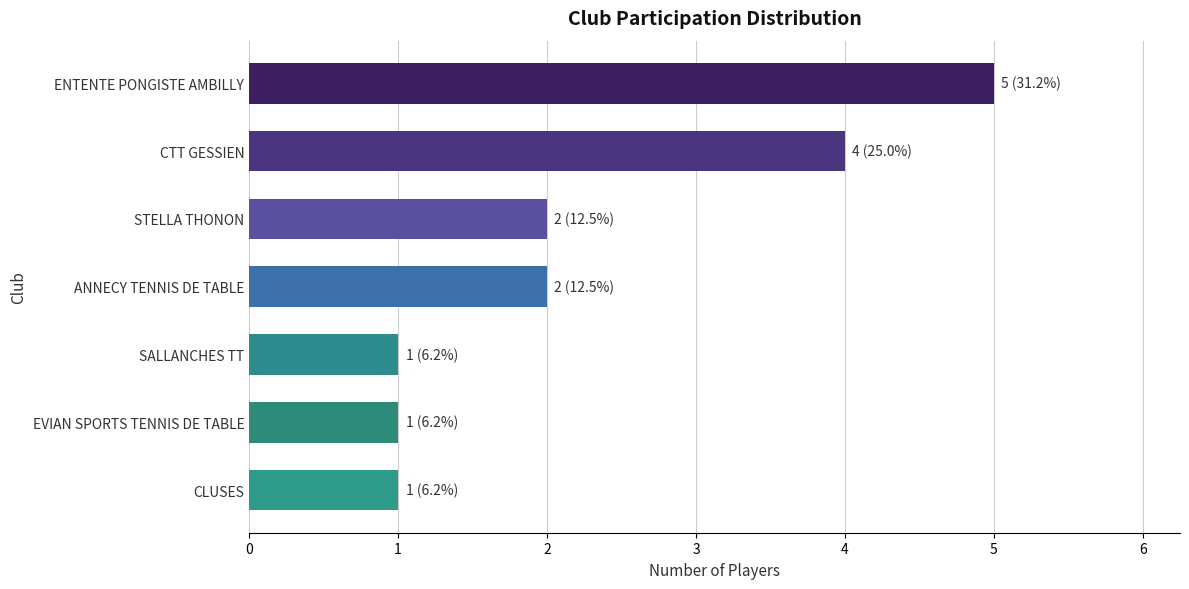

What is the sum of all values?

16